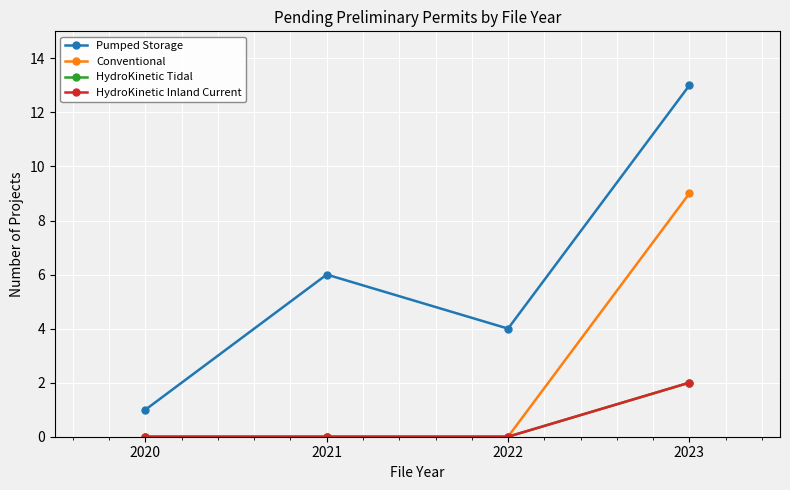

Is this an area chart (filled region under the line)?

No